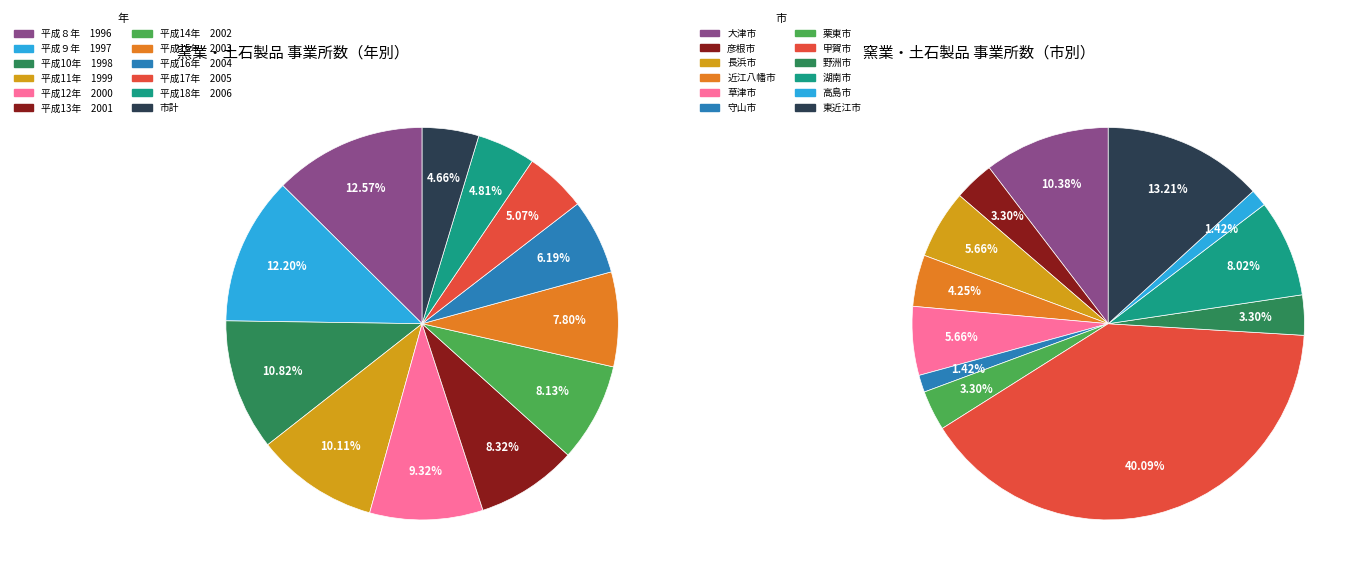

True or false: 平成16年　2004 accounts for 6% of the total.

True